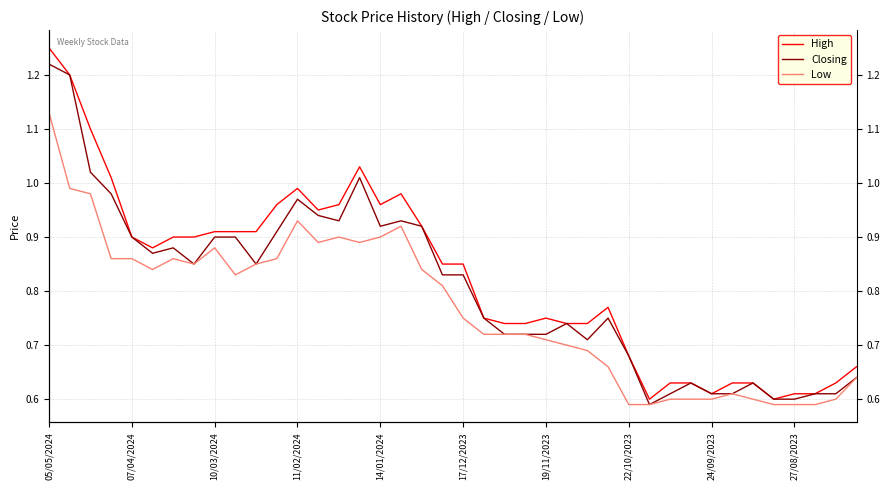

What is the difference between the second highest and minimum values in the High series?

0.6